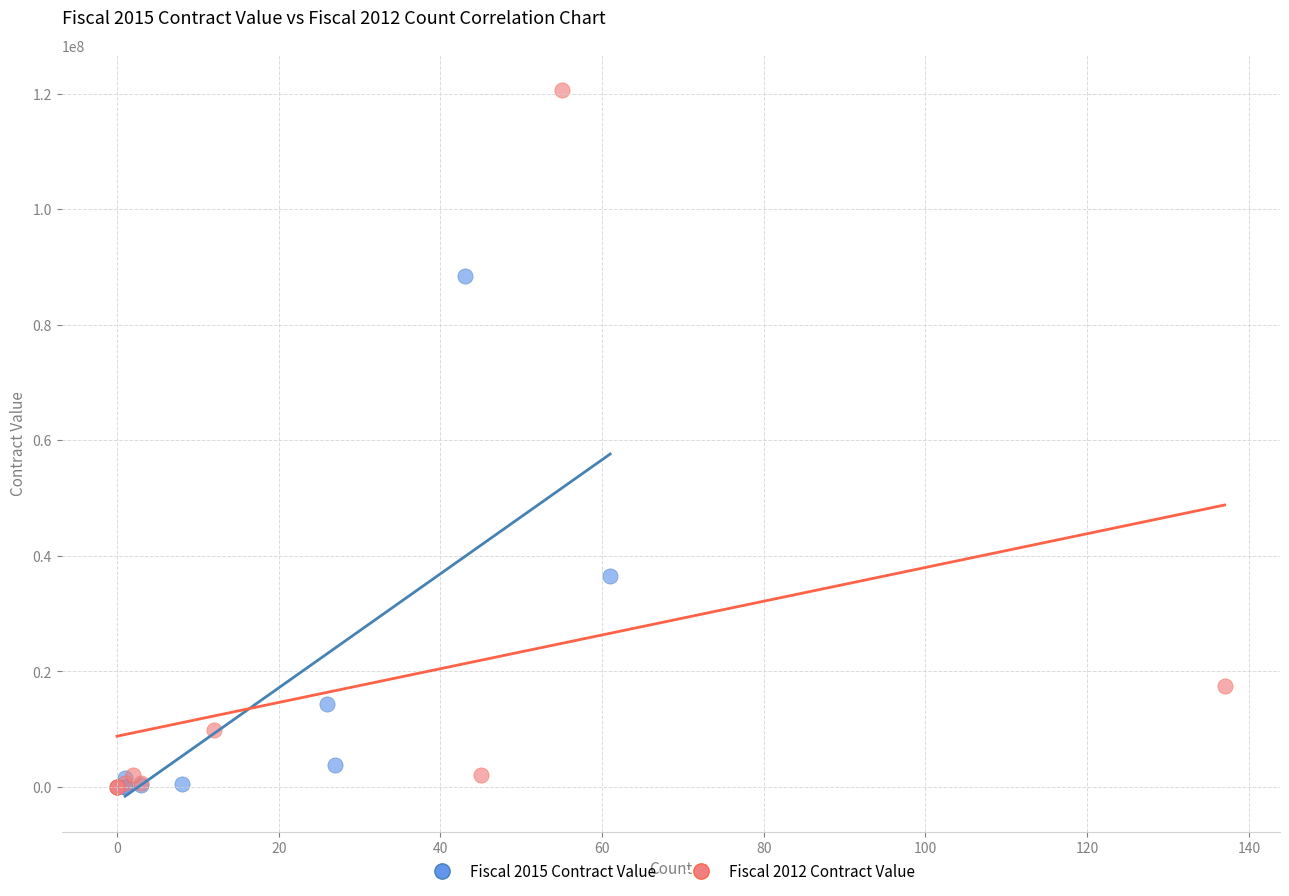

Which series has the largest Y range (max minus min)?

Fiscal 2012 Contract Value